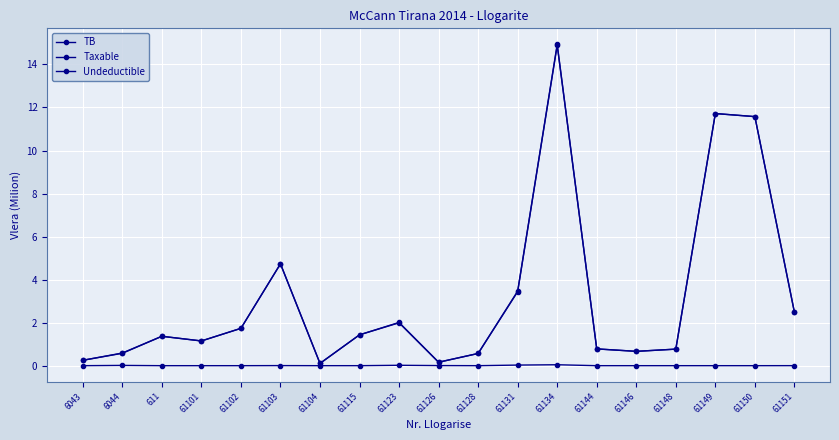

At which category is the sum across all series the highest?

61134